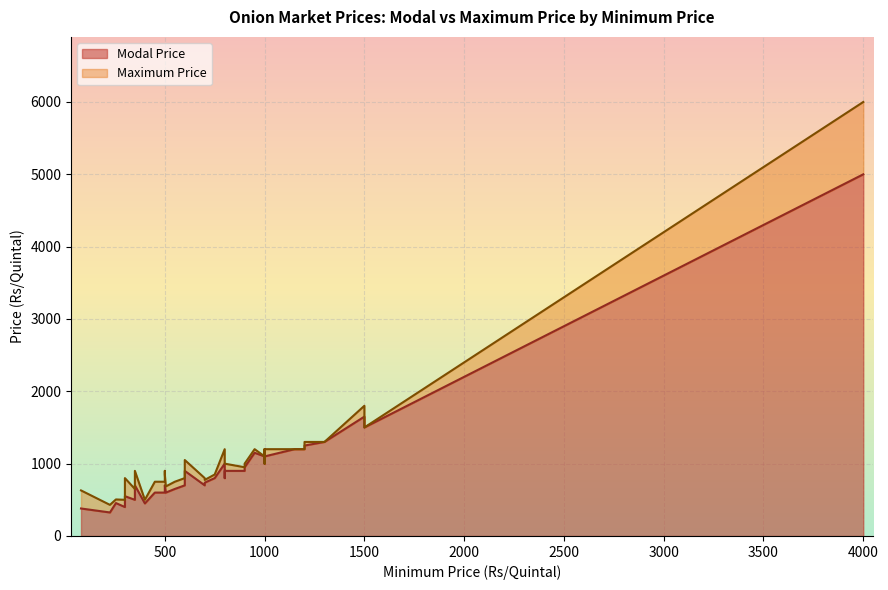

Between 19 and 28, which series saw the biggest shift?

Maximum Price